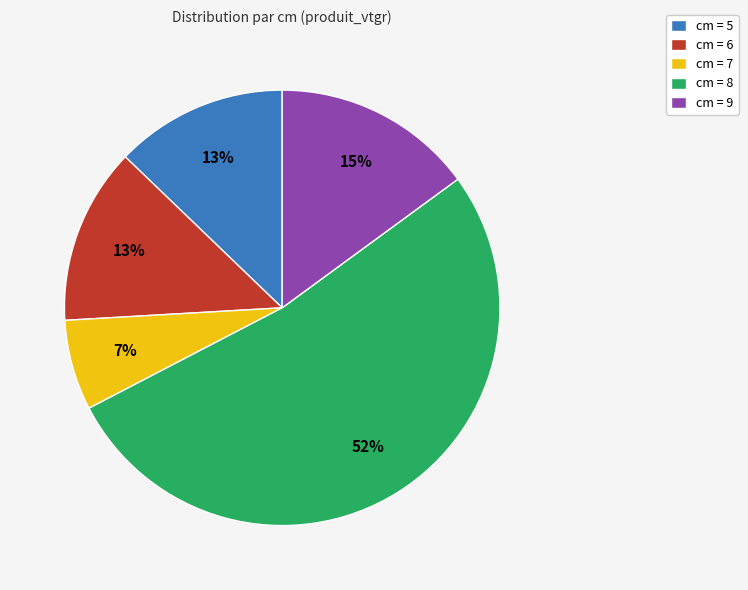

Combined, do cm = 8 and cm = 6 account for over 50%?

Yes